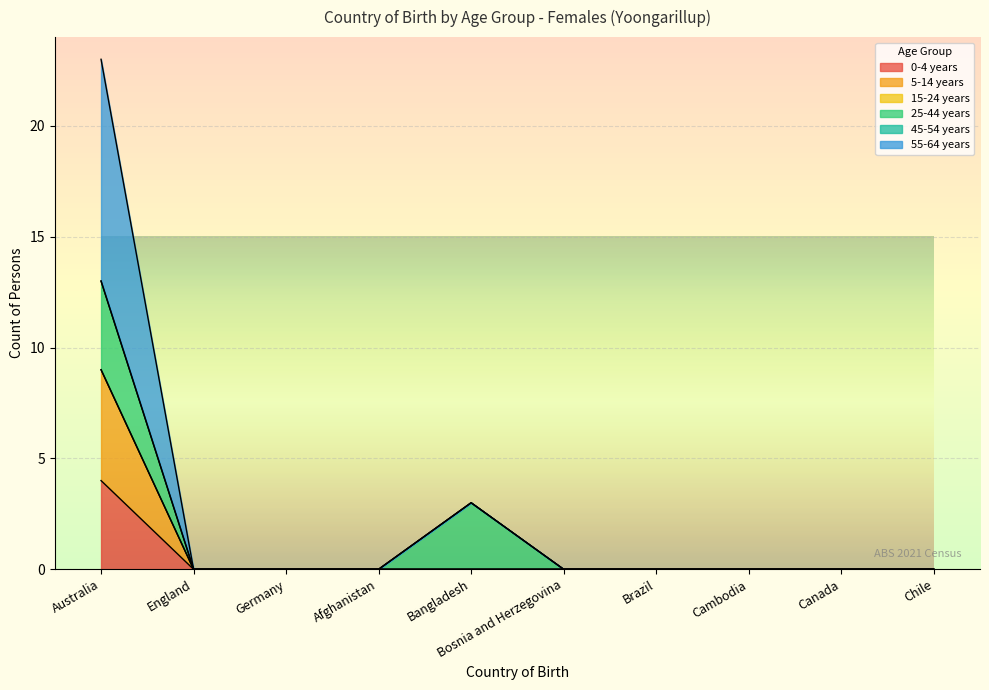

Does the chart display data point markers on the line(s)?

No